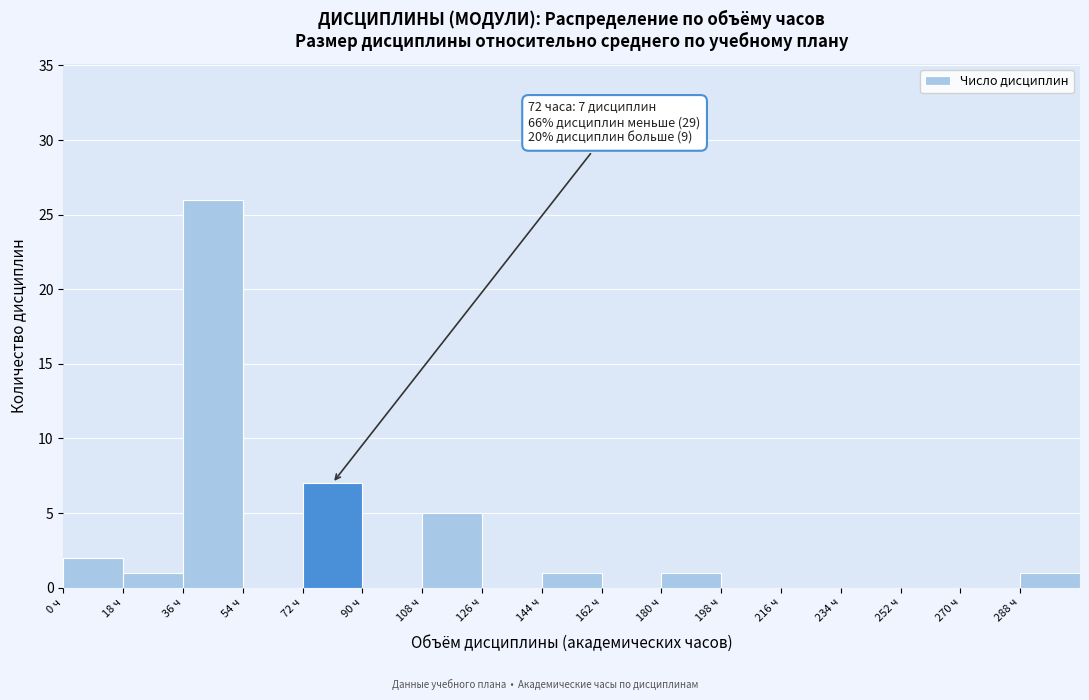

Over which range of the x-axis is the bar tallest?

36 to 54